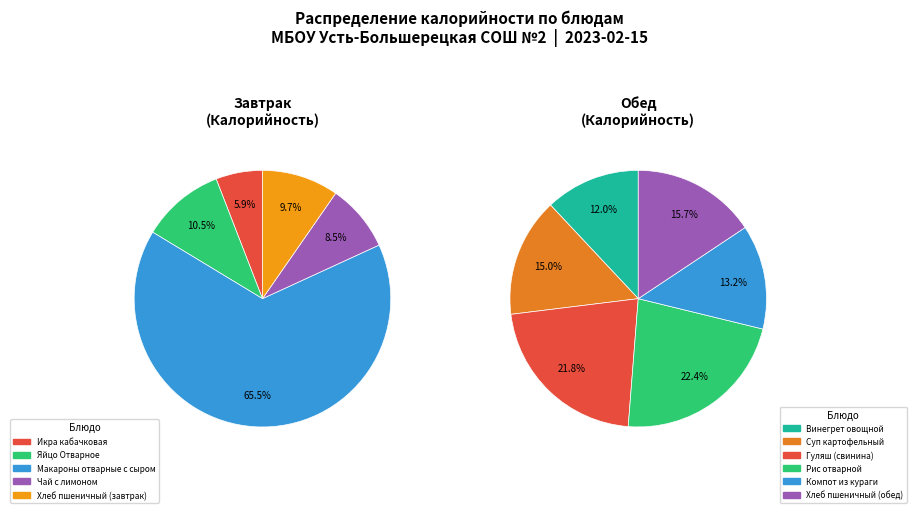

Does Яйцо Отварное represent more than half of the total?

No